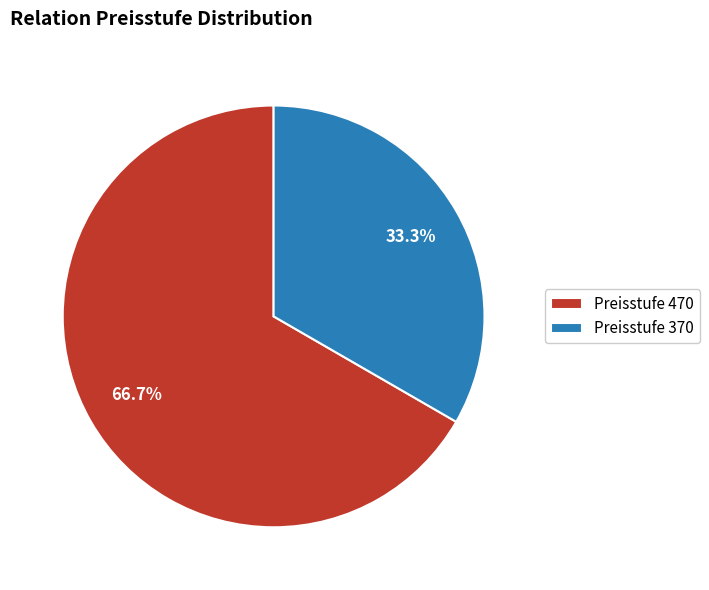

To the nearest percent, what is the difference between the largest and smallest slice percentages?

33%